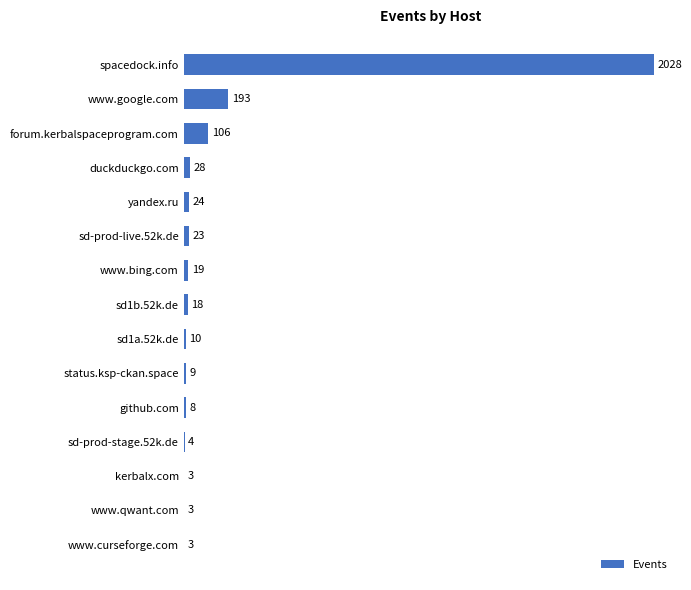

What is the greatest value displayed?

2028